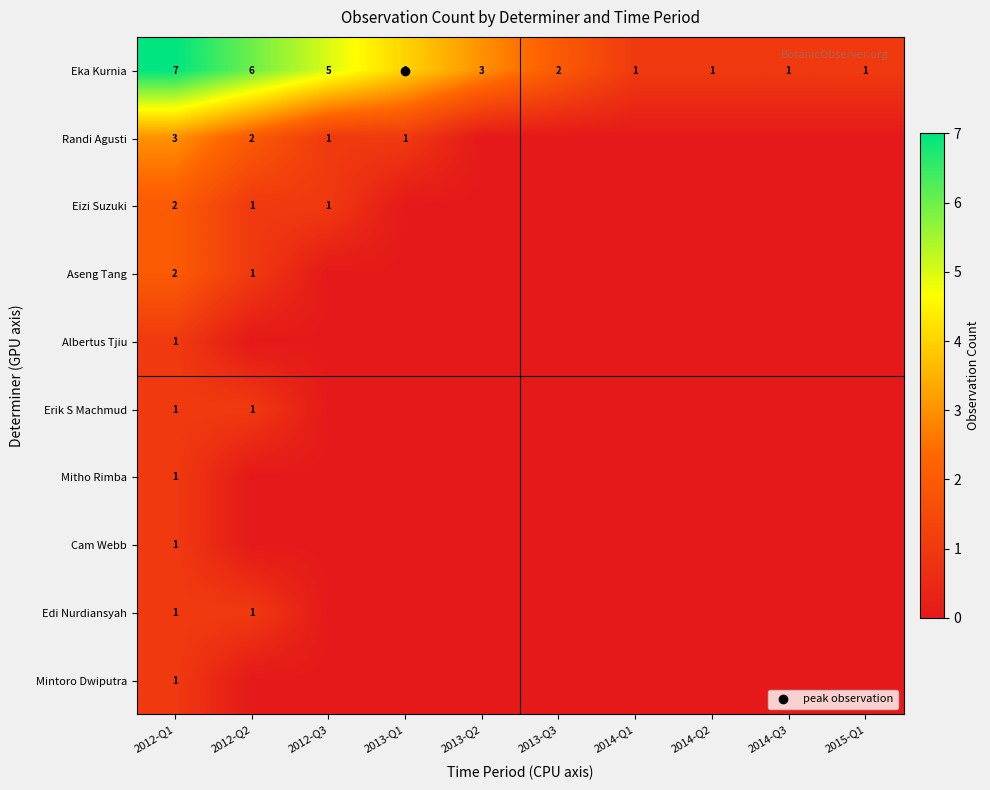

Which category has the highest value in the Edi Nurdiansyah series?

2012-Q1